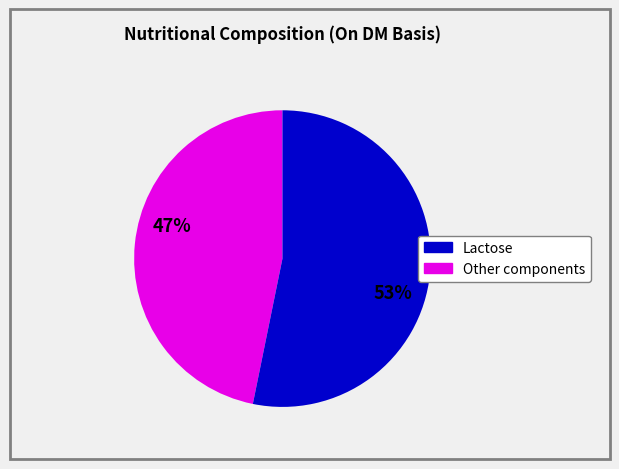

To the nearest percent, what is the difference between the largest and smallest slice percentages?

6%